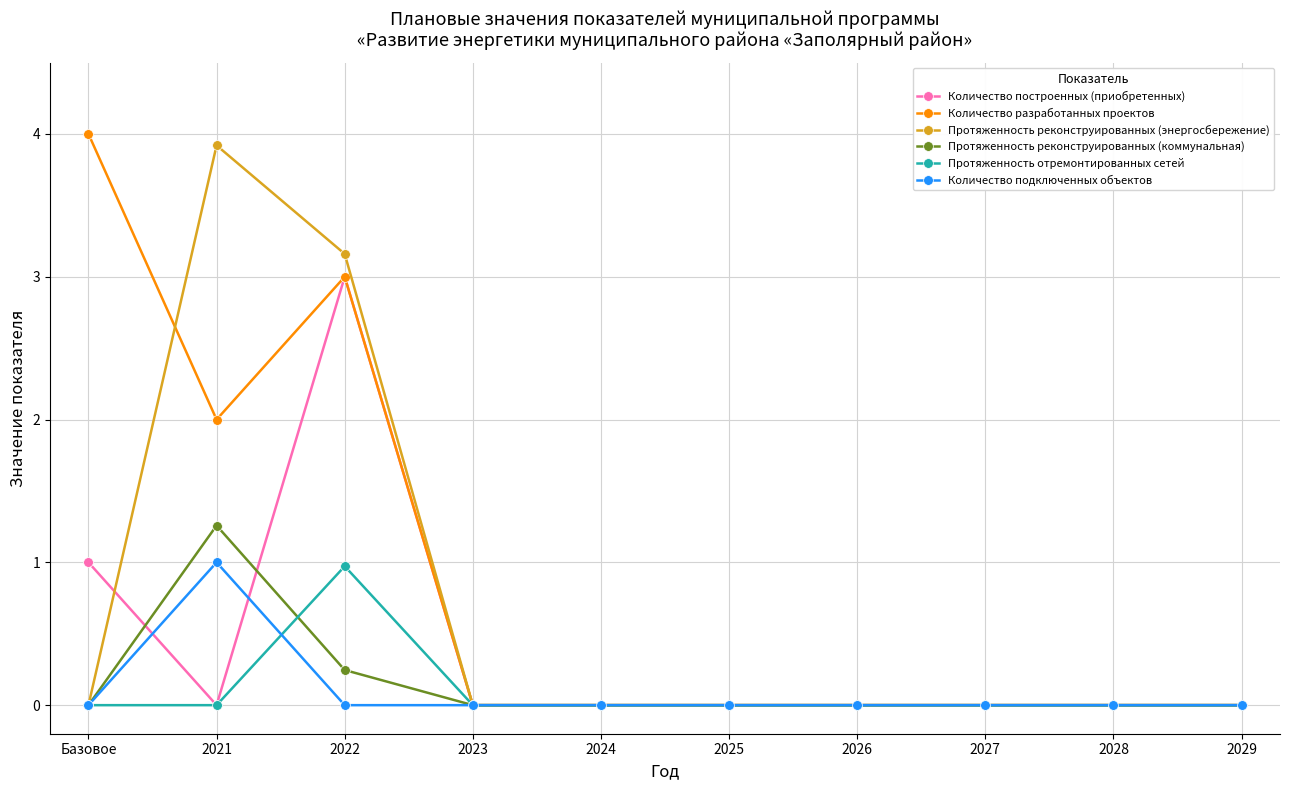

What is the label of the 2nd point from the left?

2021